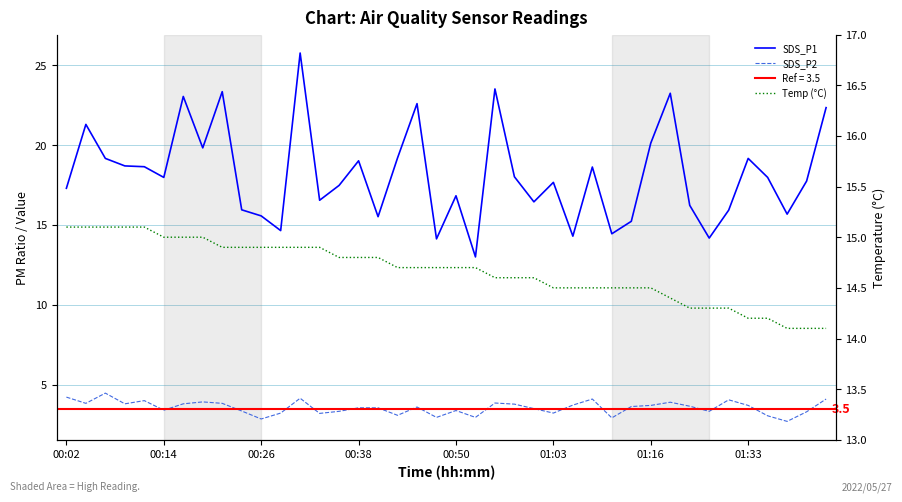

At 36, list the series in order from smallest to largest.

SDS_P2, Temp (°C), SDS_P1